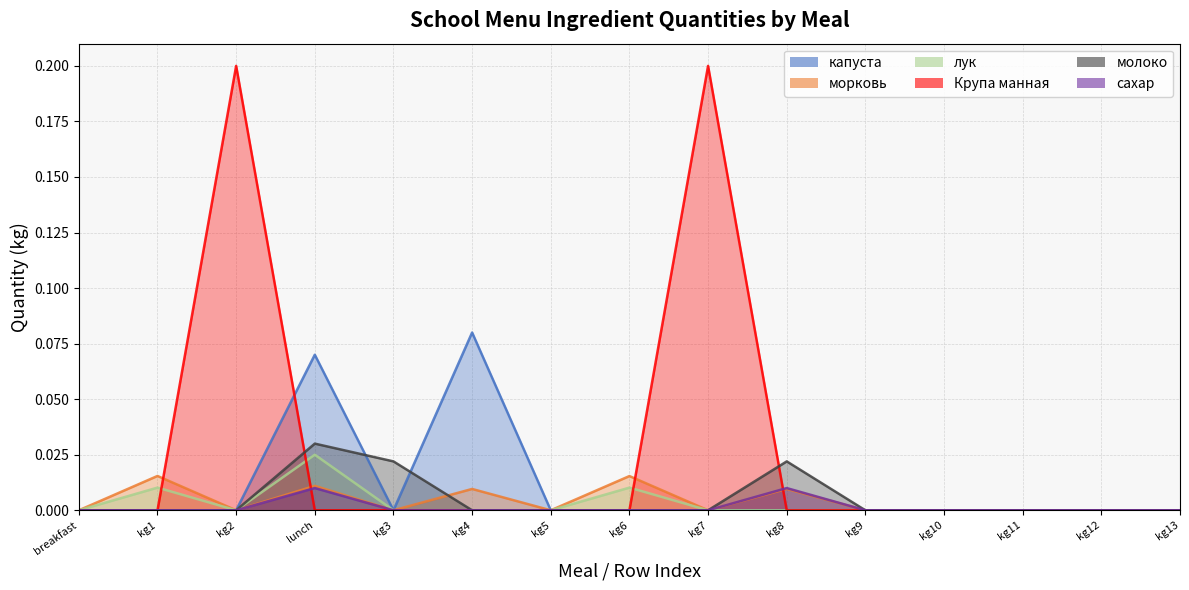

True or false: сахар has more than 0 points higher than both neighbors.

True